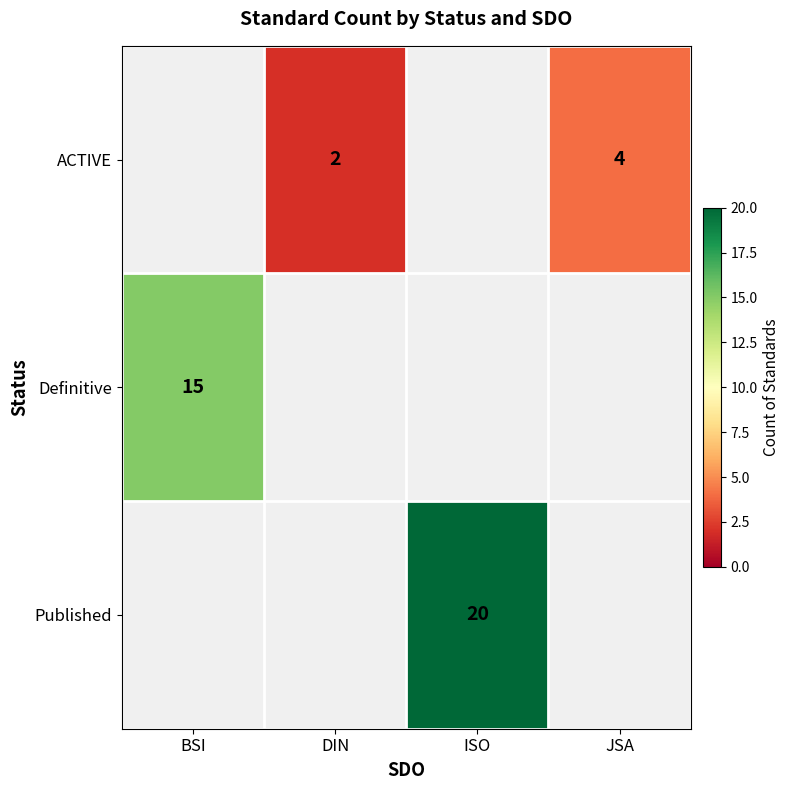

The value of ACTIVE at JSA is 1. True or false?

False